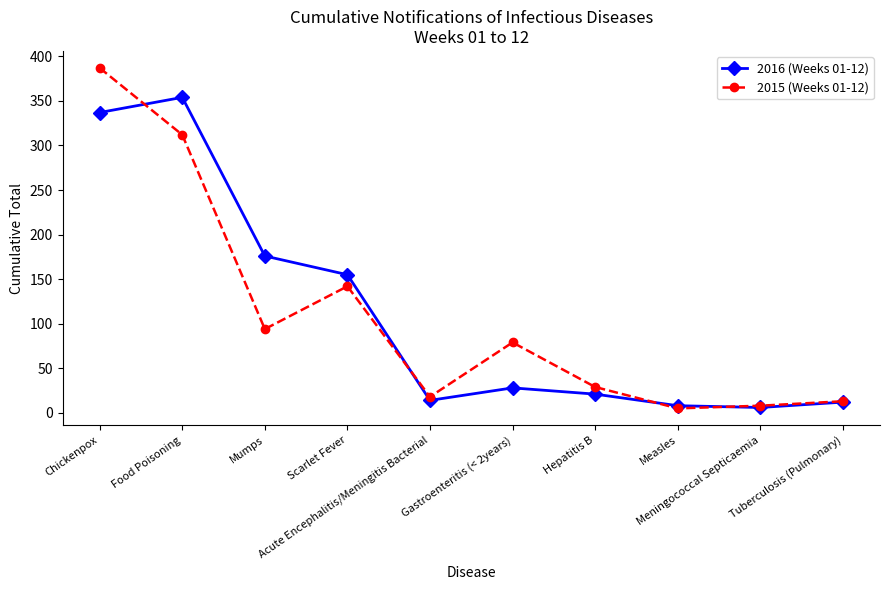

Reading left to right, transcribe all the data shown in this chart.

2016 (Weeks 01-12): 337	354	176	155	14	28	21	8	6	12
2015 (Weeks 01-12): 387	312	94	142	18	79	29	5	8	13